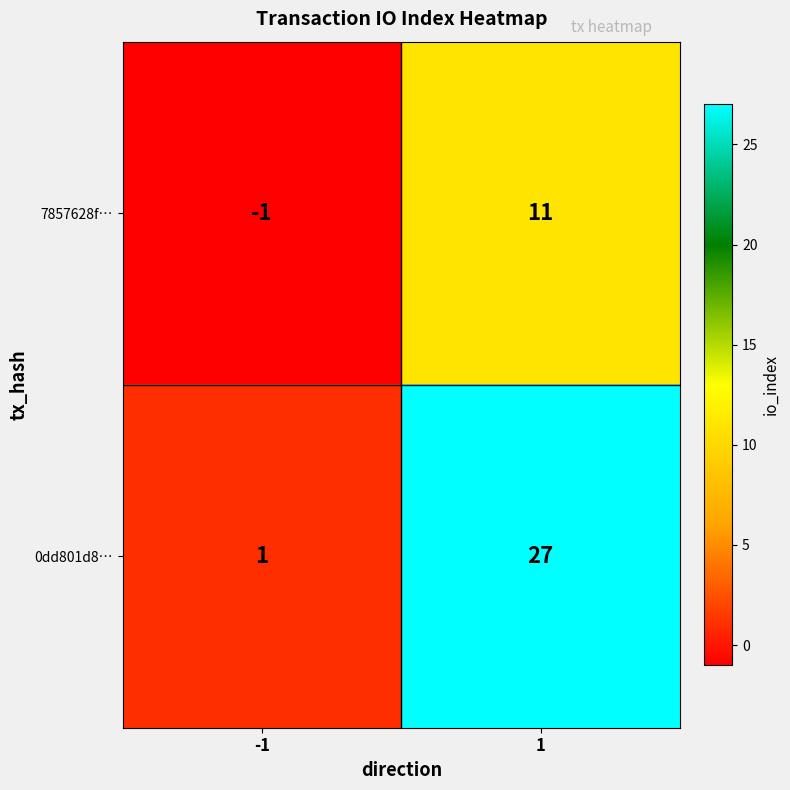

At -1, list the series in order from largest to smallest.

0dd801d8…, 7857628f…